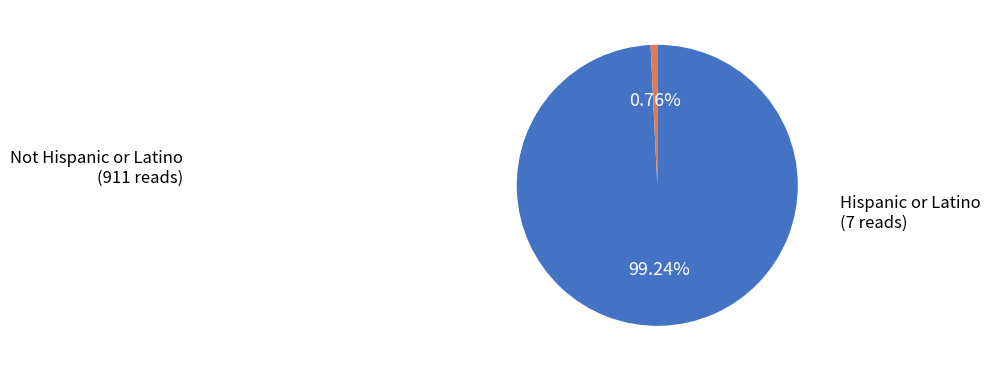

Is there a majority slice in this chart?

Yes